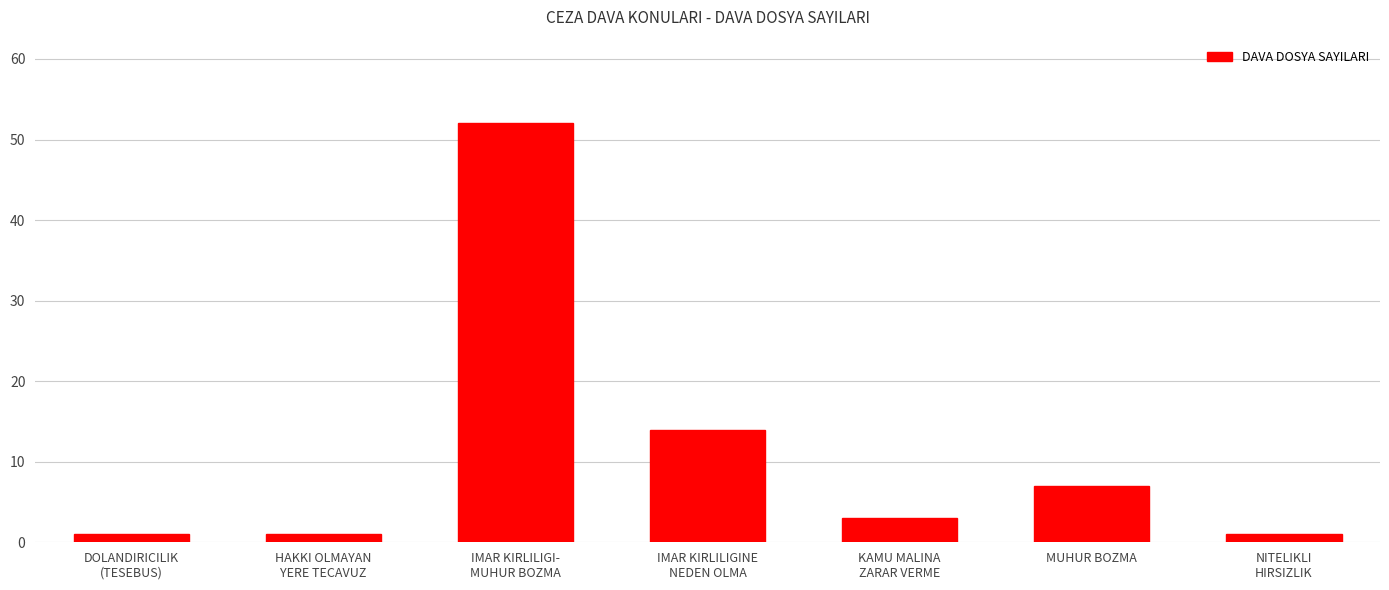

Is it true that the value at HAKKI OLMAYAN
YERE TECAVUZ is 1?

True